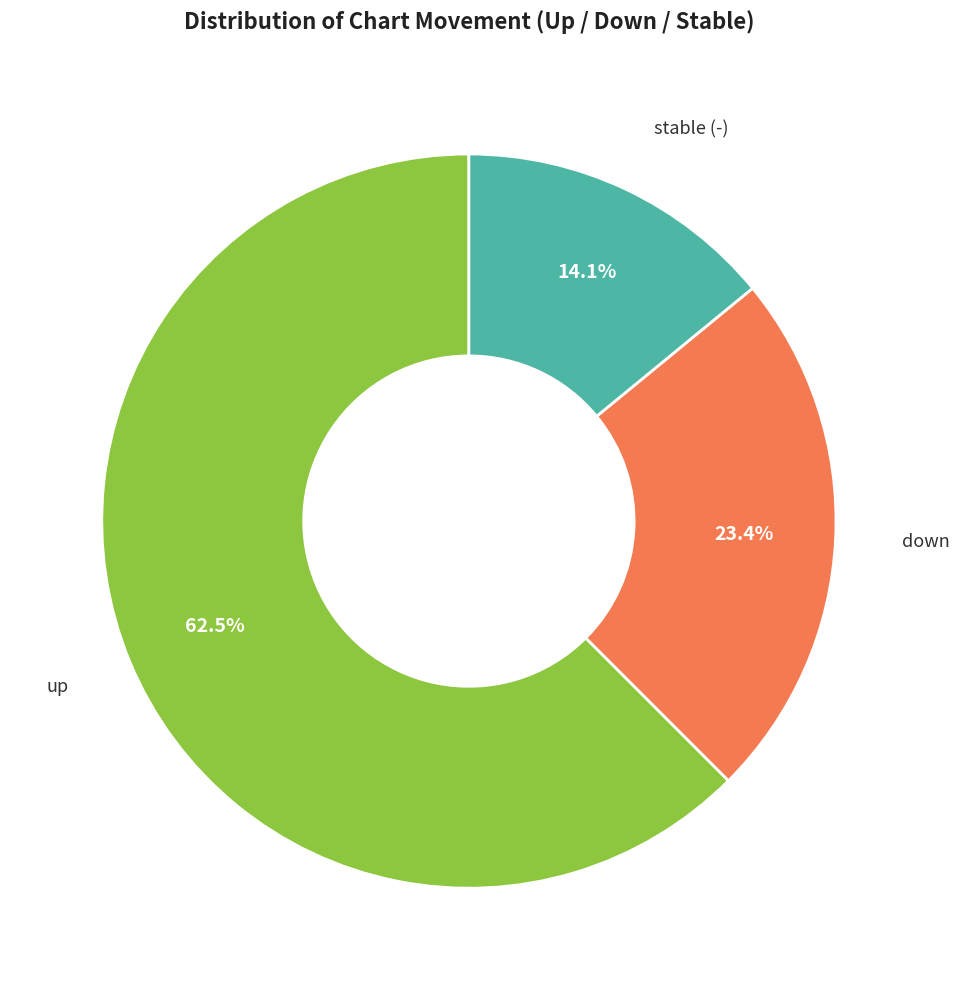

Between up and down, which is larger?

up